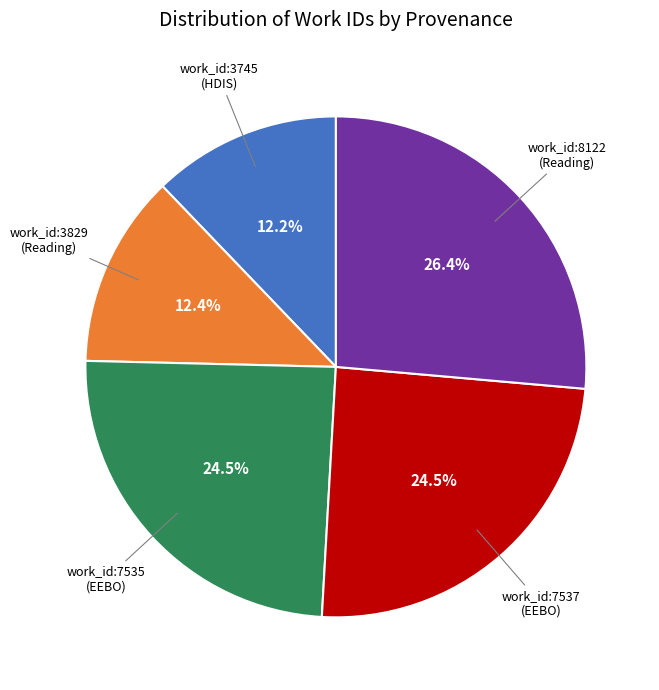

Is there any slice that represents more than half of the pie?

No